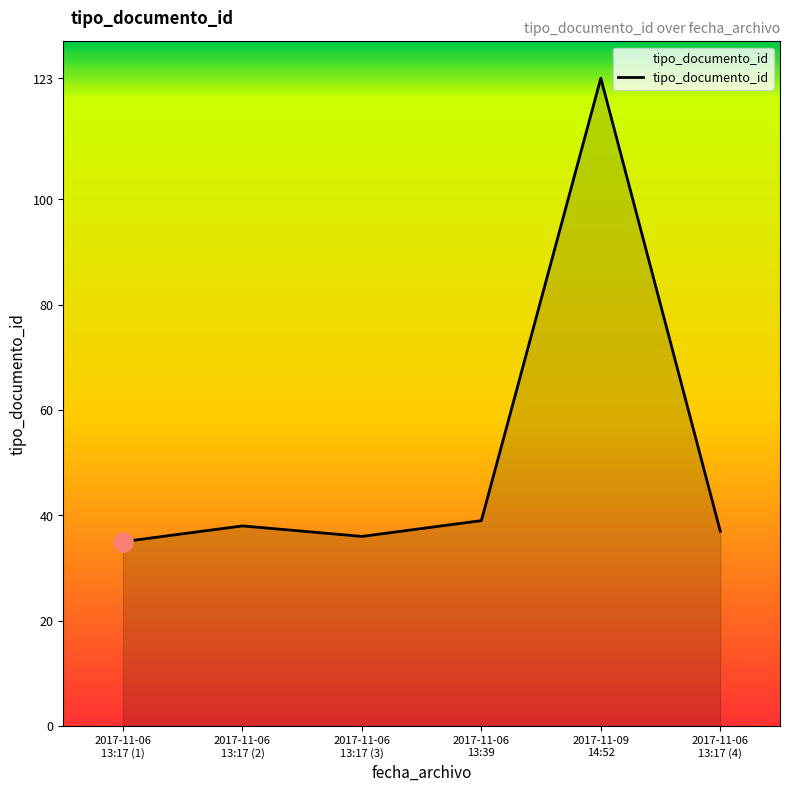

What is the difference between the maximum and second lowest values?

87